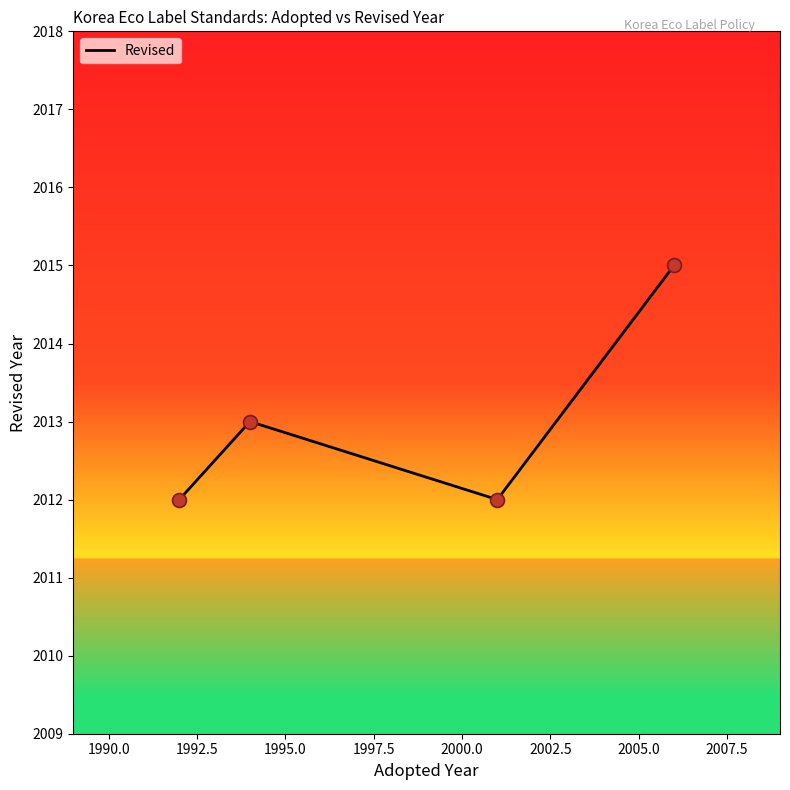

What is the minimum value shown in the chart?

2012